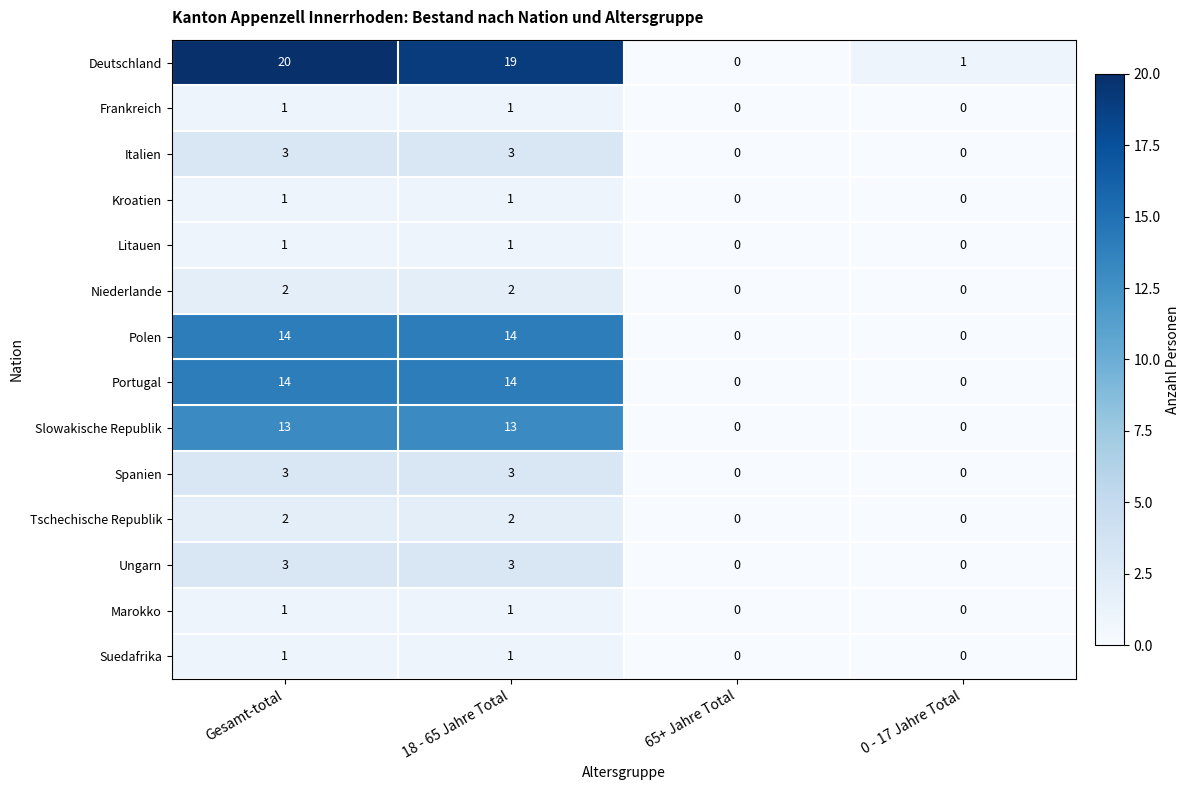

Which series has the largest total across all categories?

Deutschland